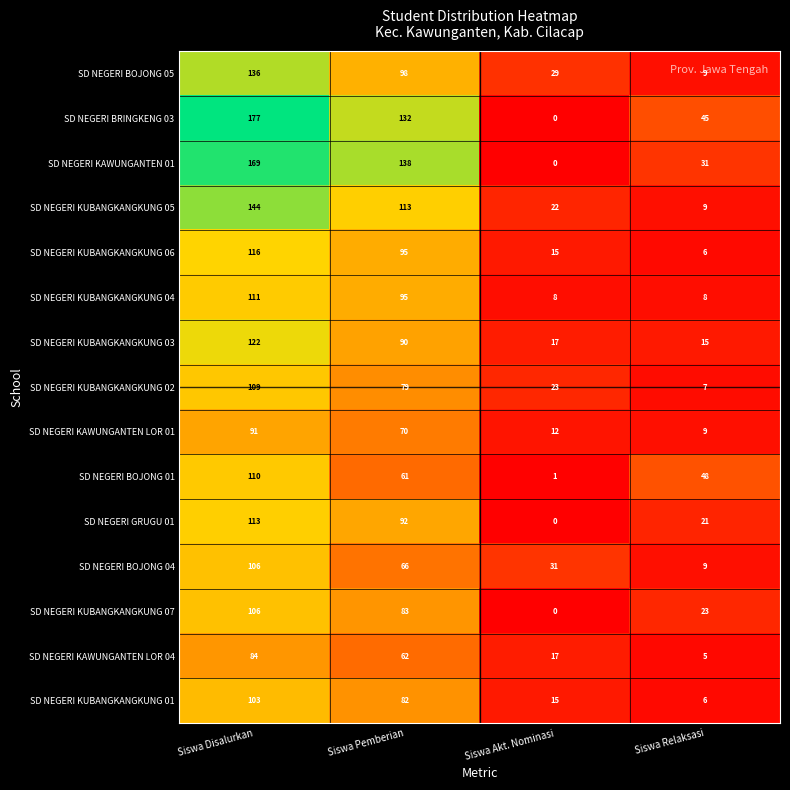

The value of SD NEGERI KUBANGKANGKUNG 05 at Siswa Disalurkan is 144. True or false?

True